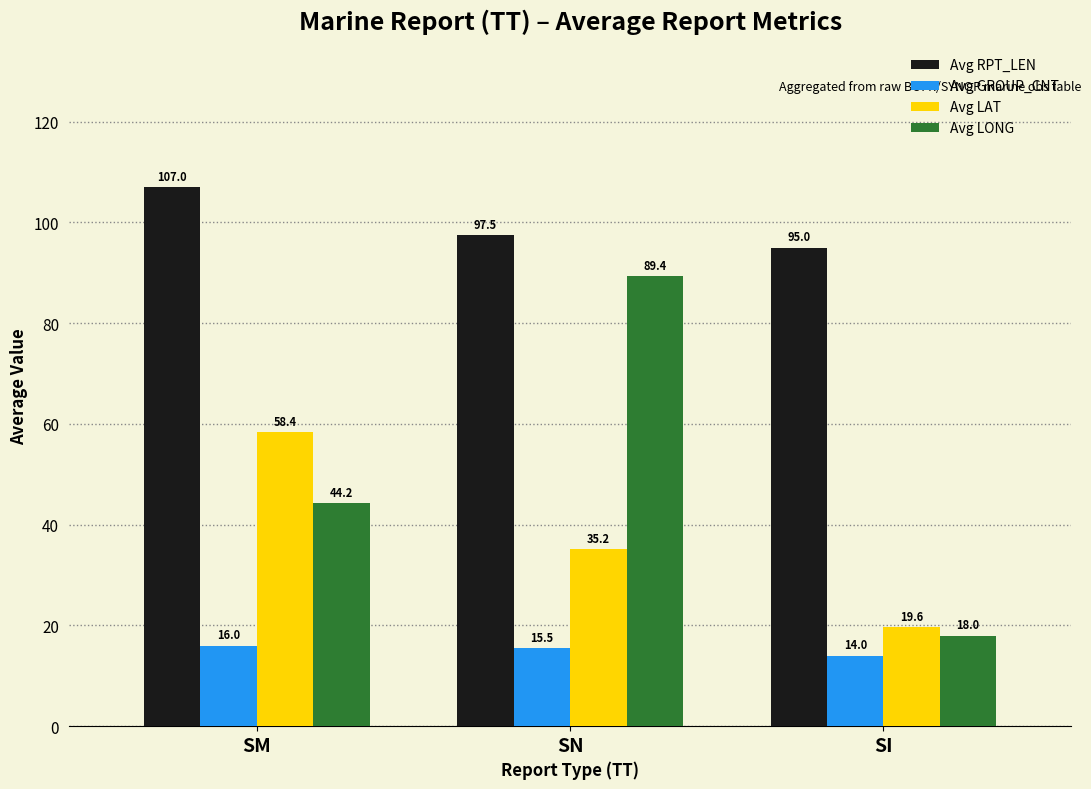

Is it true that Avg GROUP_CNT equals 10.8 at SN?

False